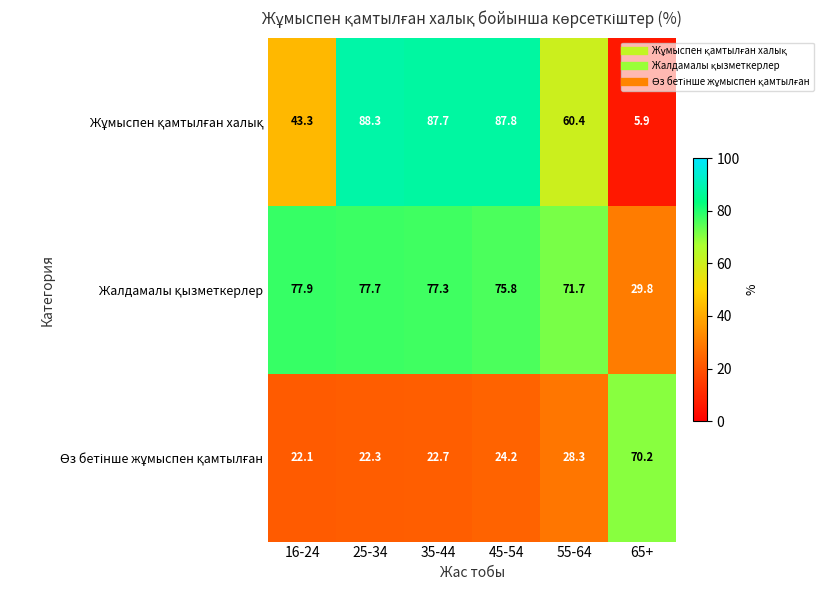

What is the spread (max minus min) of values at 25-34?

66.0